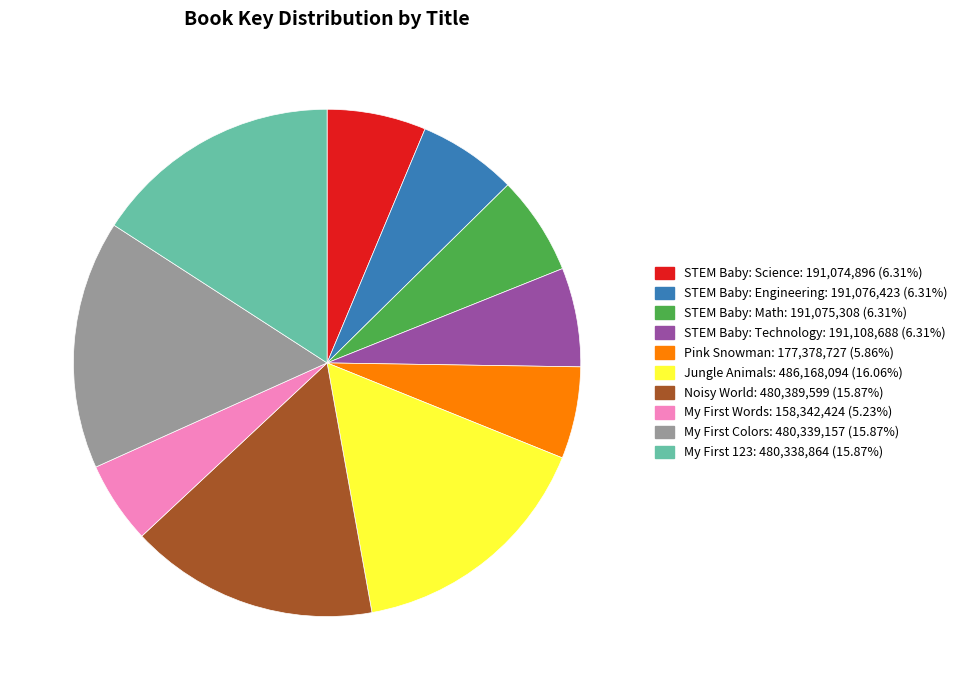

Does STEM Baby: Science: 191,074,896 (6.31%) represent more than half of the total?

No